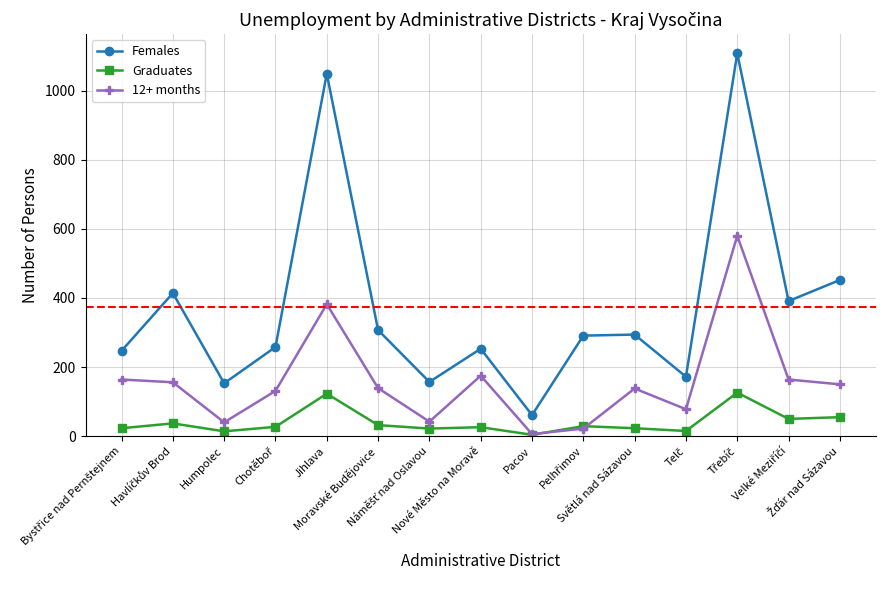

Which series has the largest range (max minus min)?

Females